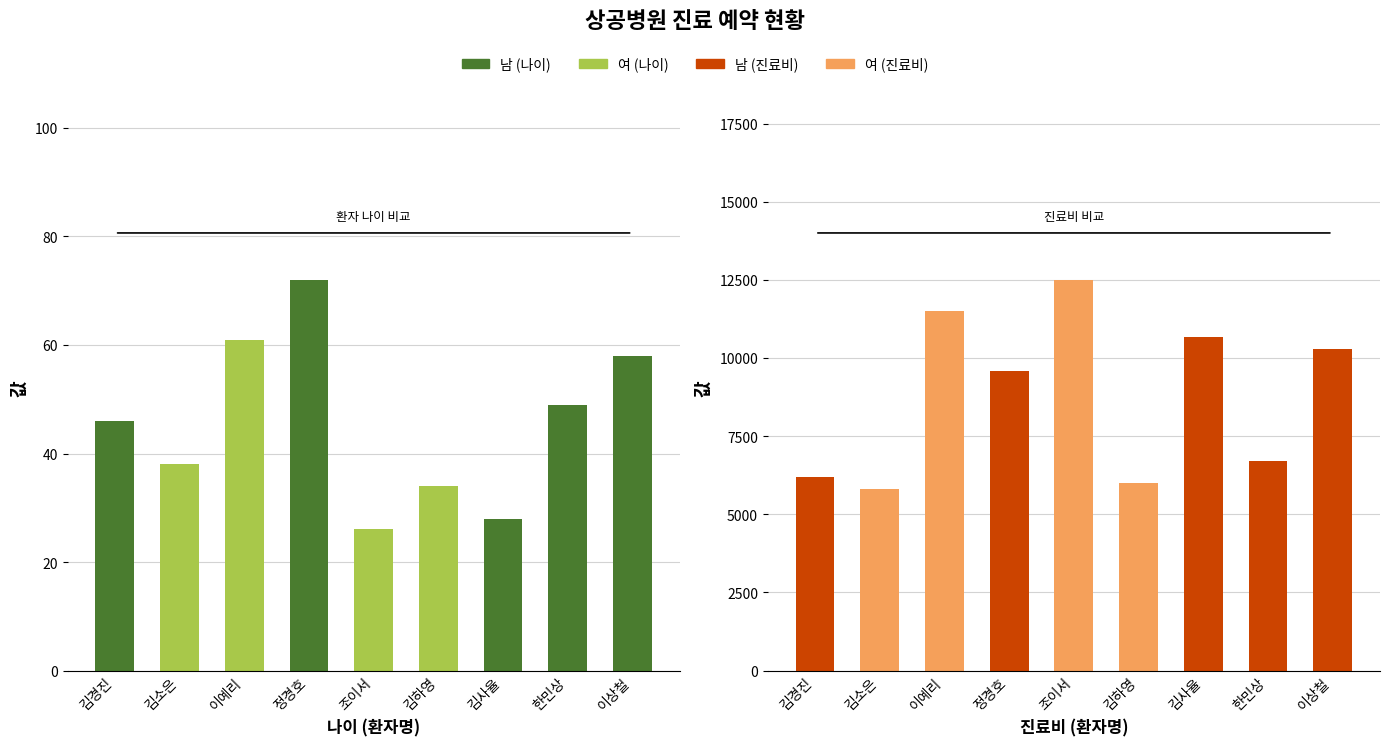

List the series in order of their peak value, lowest first.

나이, 진료비